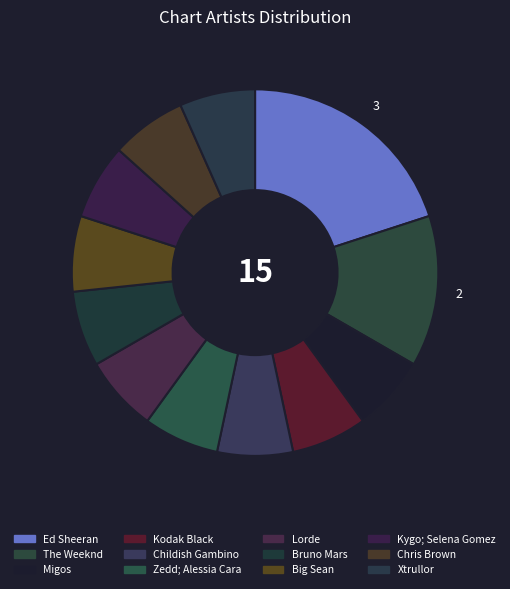

Is it true that Big Sean is 15% of the pie?

False